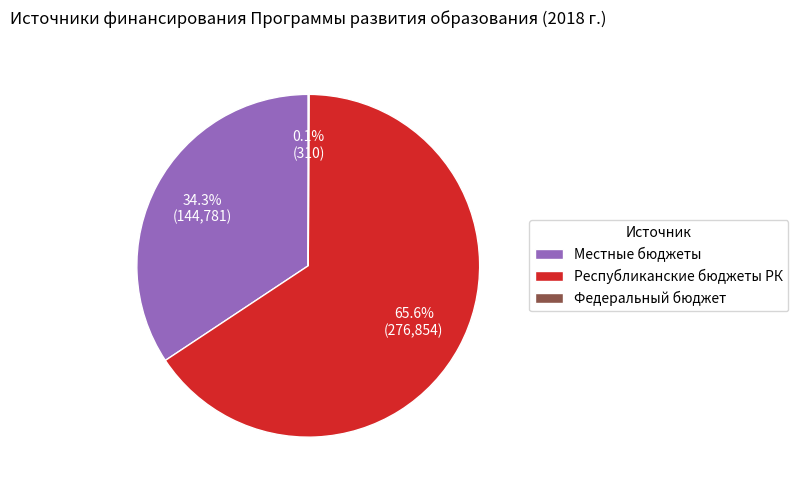

Which category accounts for the majority?

Республиканские бюджеты РК